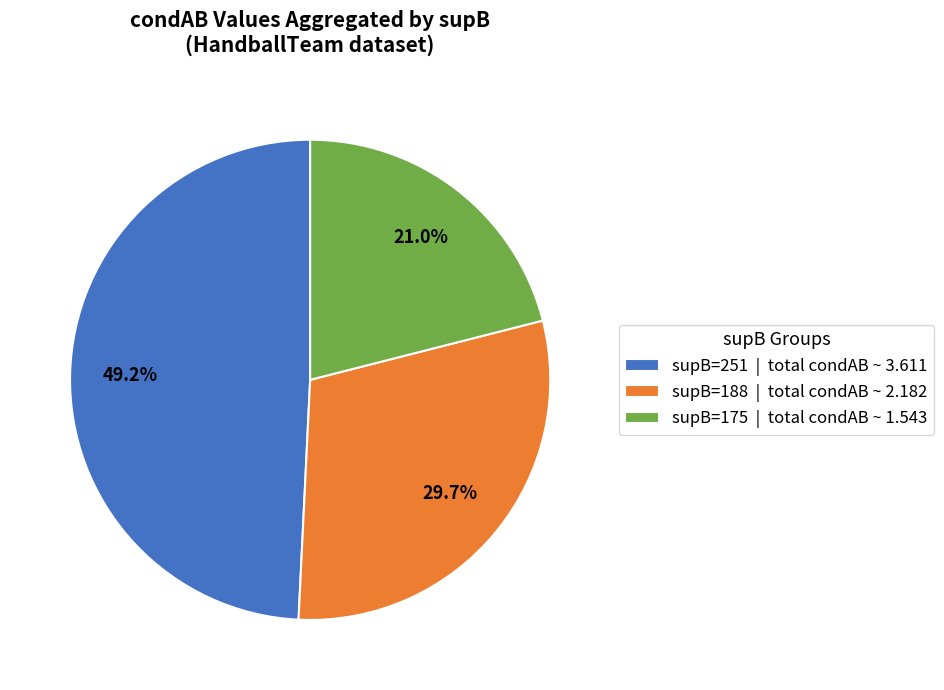

Does supB=251 | total condAB ~ 3.611 represent more than half of the total?

No